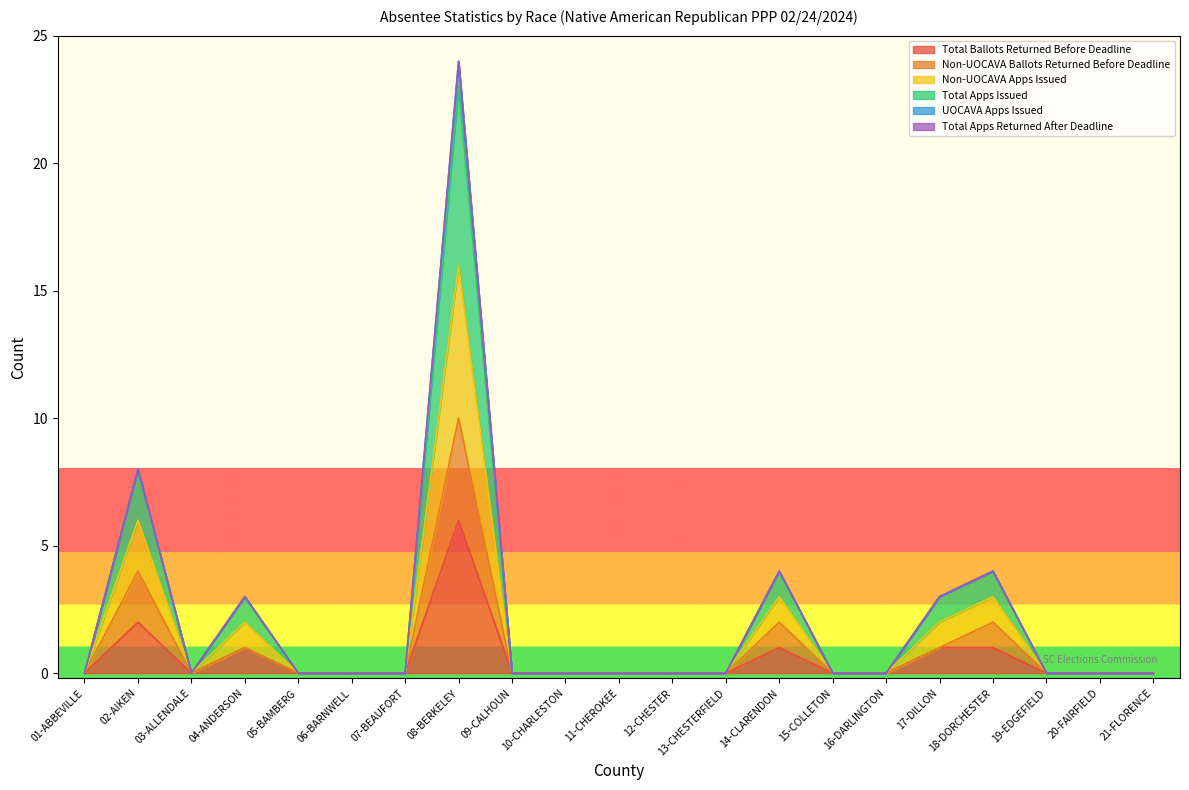

At how many categories does at least one series exceed 1?

6